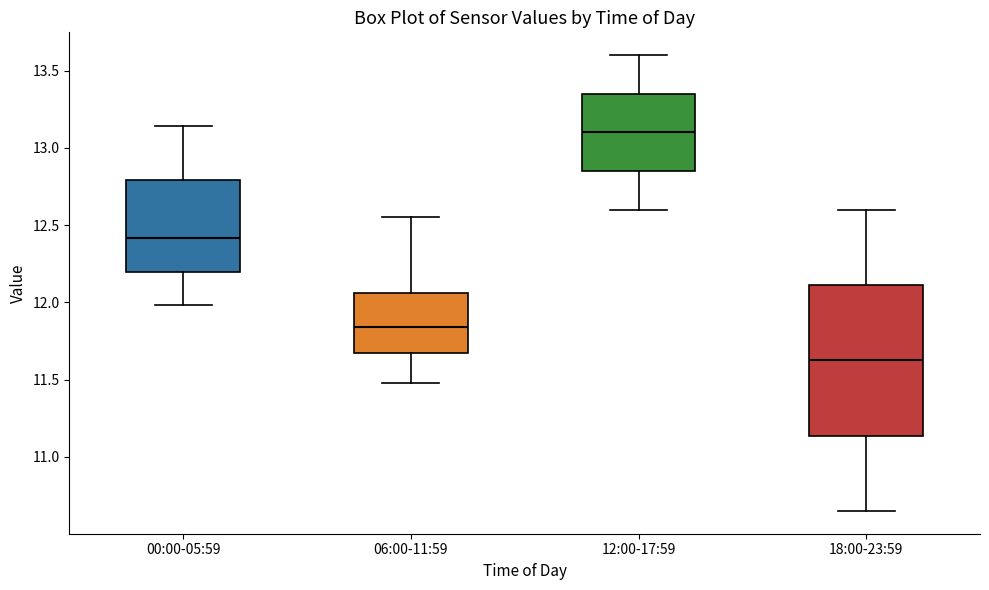

Where does the median line of the box for 06:00-11:59 sit on the y-axis? The values are not printed on the chart, so give them approximately, as read against the axis.

11.85